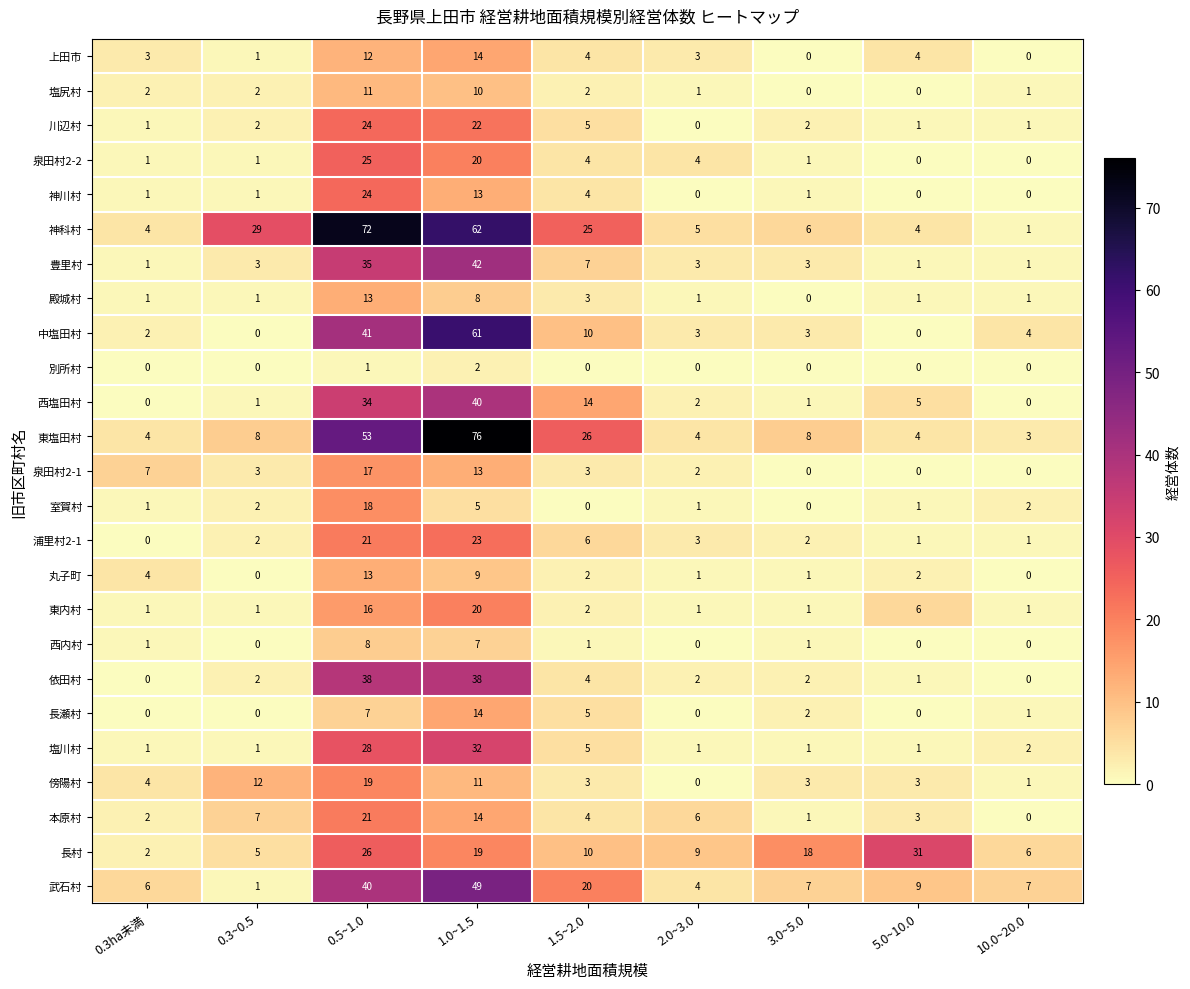

At which label does 丸子町 first exceed 2?

0.3ha未満